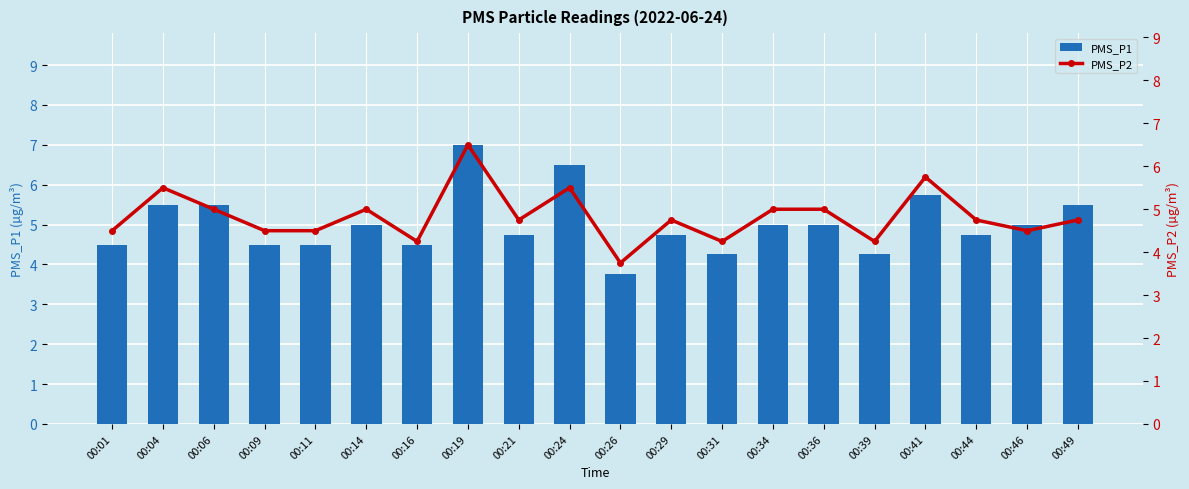

Are the bars grouped side by side (vs. stacked)?

Yes